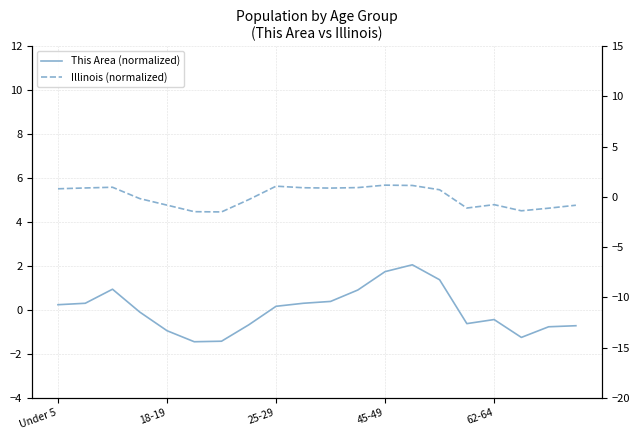

Reading left to right, transcribe all the data shown in this chart.

This Area (normalized): 0.2	0.3	0.9	-0.1	-0.9	-1.4	-1.4	-0.7	0.2	0.3	0.4	0.9	1.7	2.1	1.4	-0.6	-0.4	-1.3	-0.8	-0.7
Illinois (normalized): 0.8	0.9	1.0	-0.2	-0.8	-1.5	-1.5	-0.3	1.1	0.9	0.9	0.9	1.2	1.1	0.7	-1.1	-0.8	-1.4	-1.1	-0.8